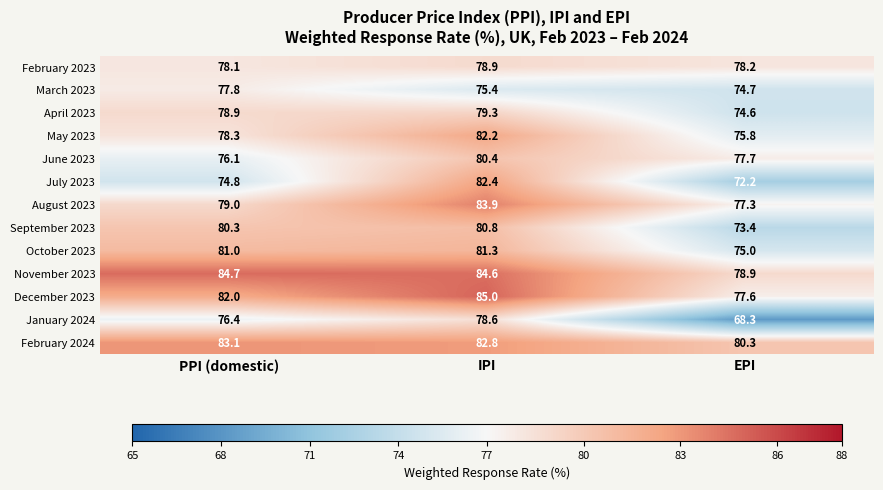

Which series has the largest total across all categories?

November 2023